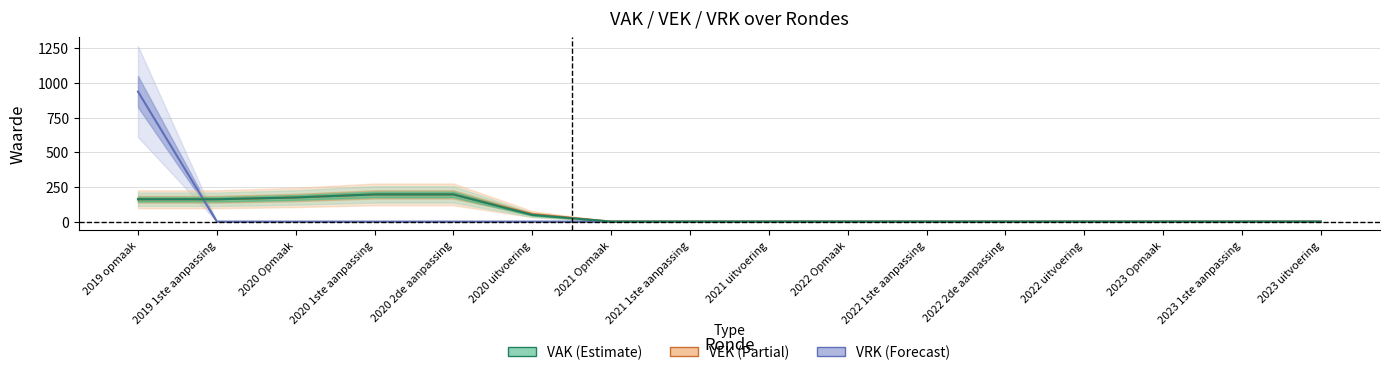

At which category is the sum across all series the highest?

2019 opmaak